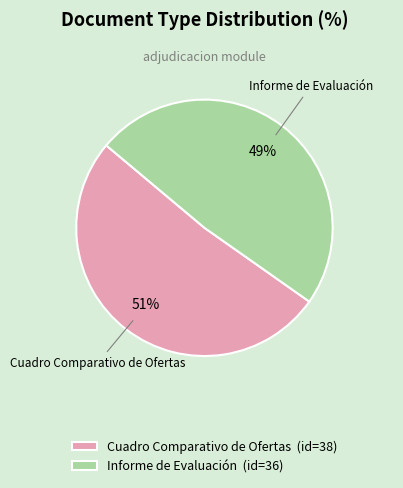

Rank the categories by value from highest to lowest.

Cuadro Comparativo de Ofertas, Informe de Evaluación